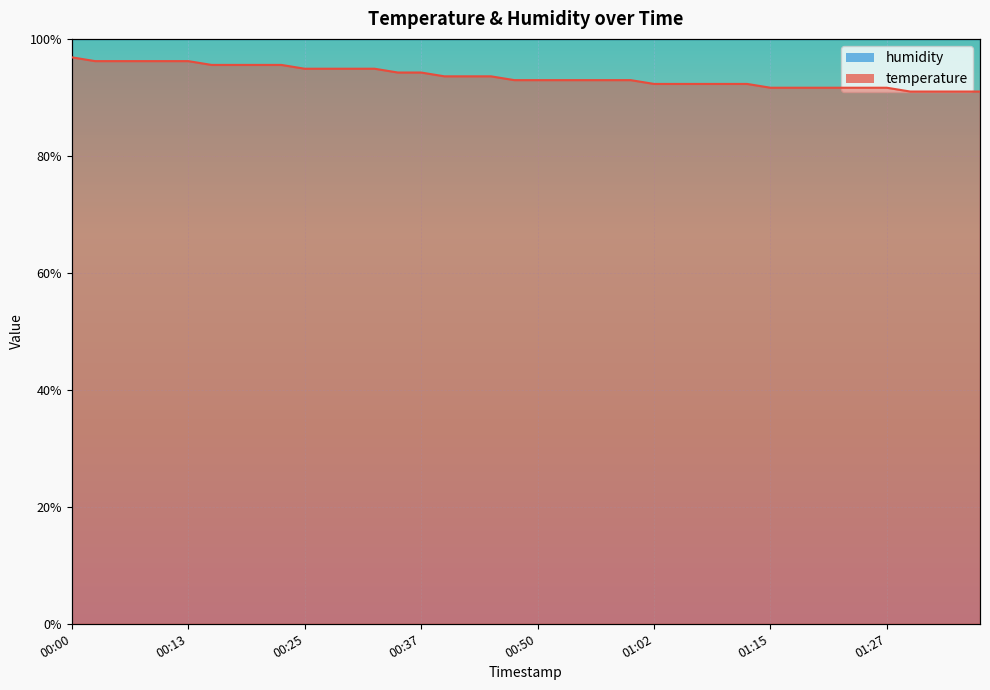

What is the label of the 6th point from the right?

01:25